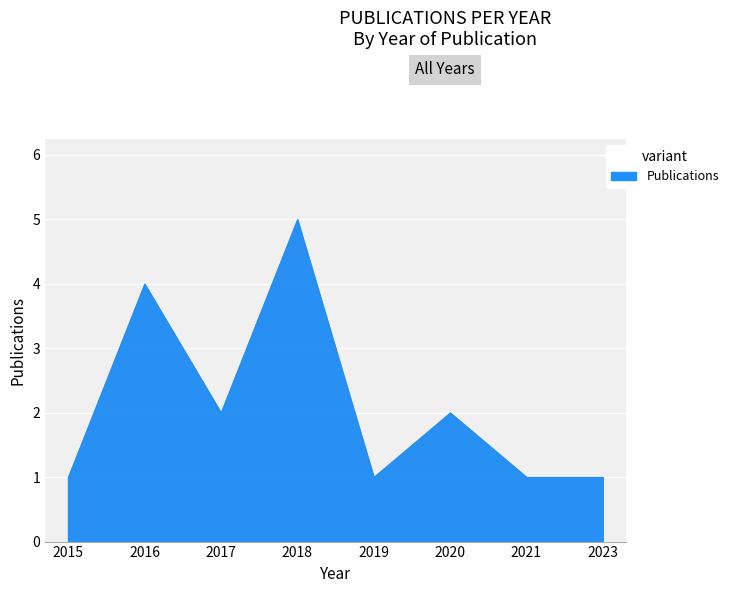

Reading left to right, what are all the values shown in this chart?

1	4	2	5	1	2	1	1